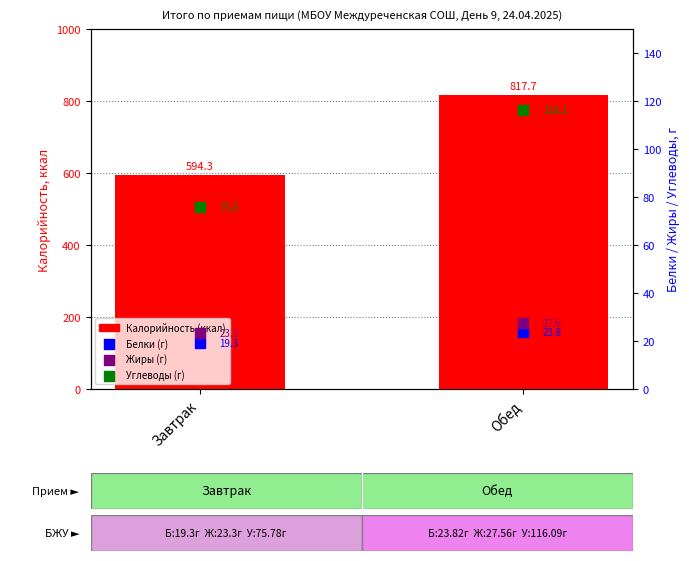

Which series contains the lowest Y value?

Белки (г)